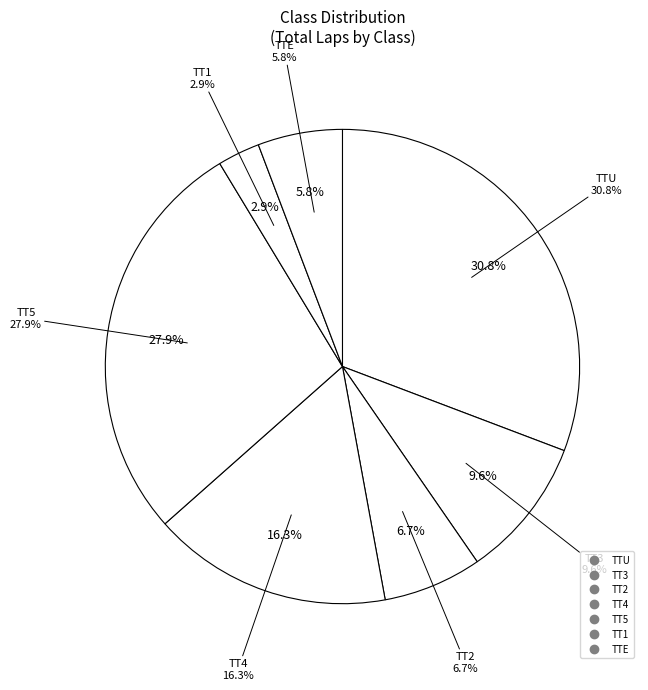

What is the largest slice in the pie chart?

TTU